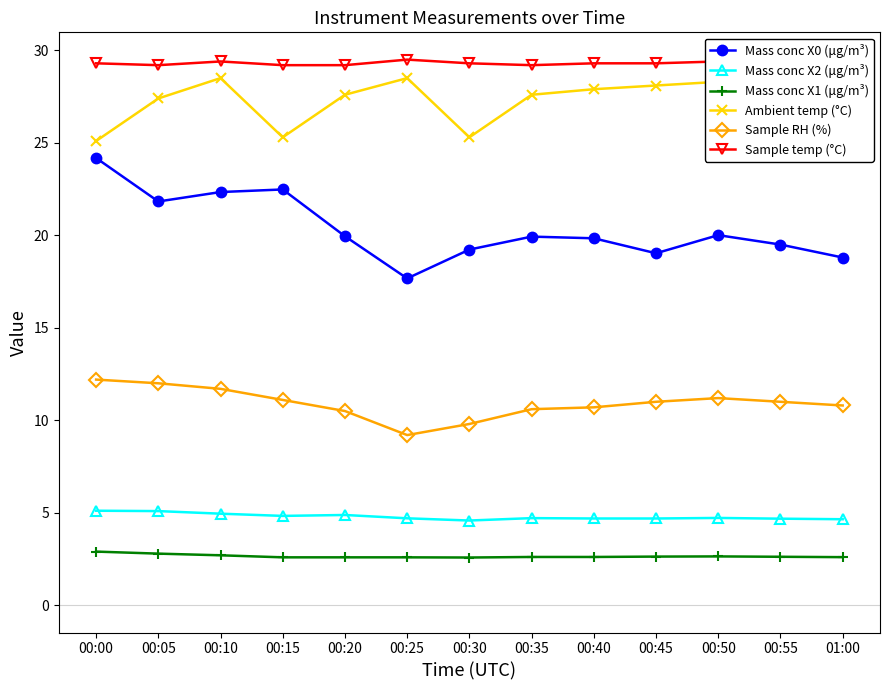

At which category is the sum across all series the highest?

00:10